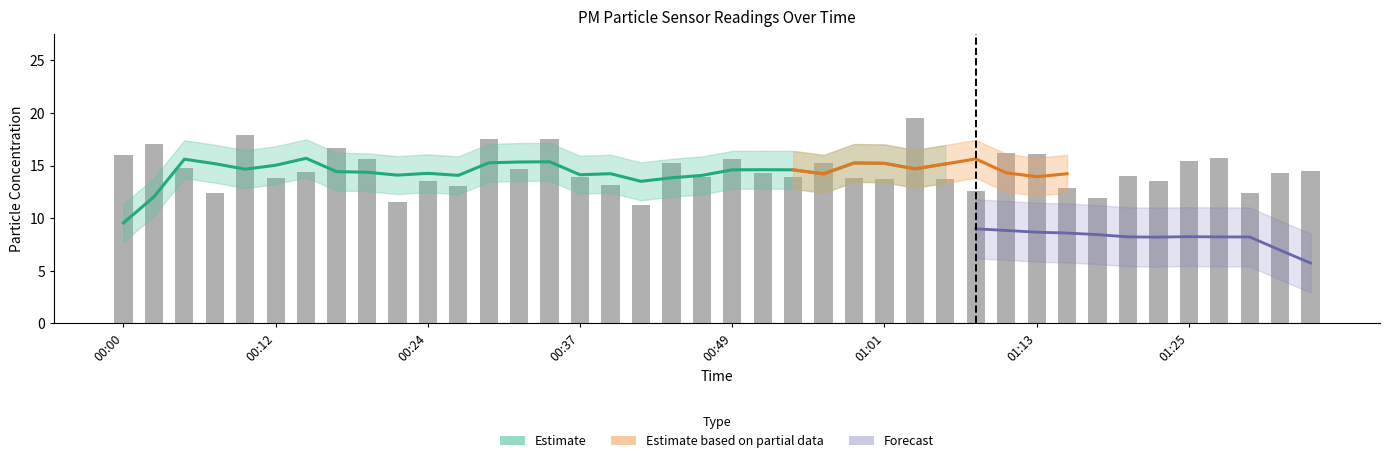

What is the value of the 20th bar from the left?

13.9